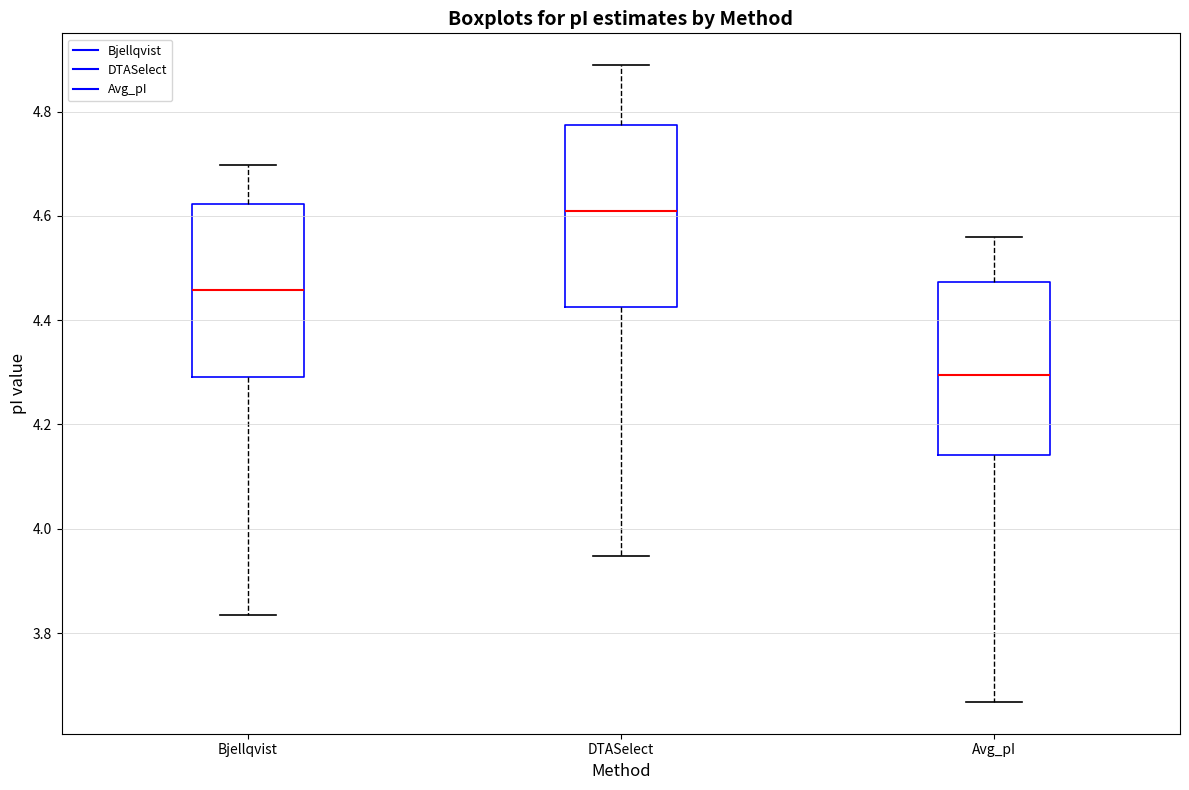

Where is the lower edge of the box for Bjellqvist on the y-axis? The values are not printed on the chart, so give them approximately, as read against the axis.

4.30